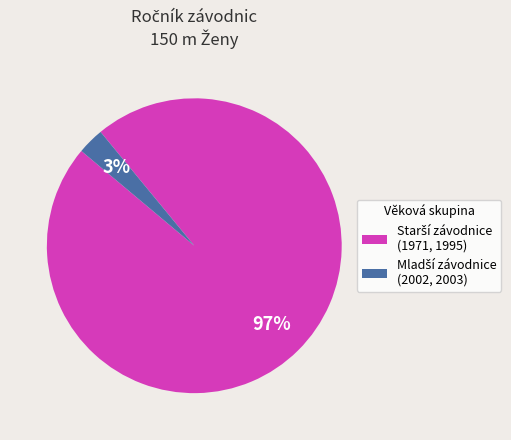

To the nearest percent, what is the average slice percentage?

50%